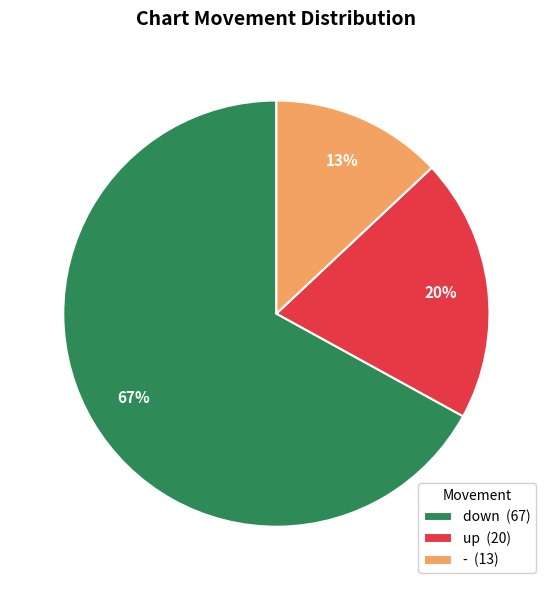

Which has a higher value, up (20) or down (67)?

down (67)